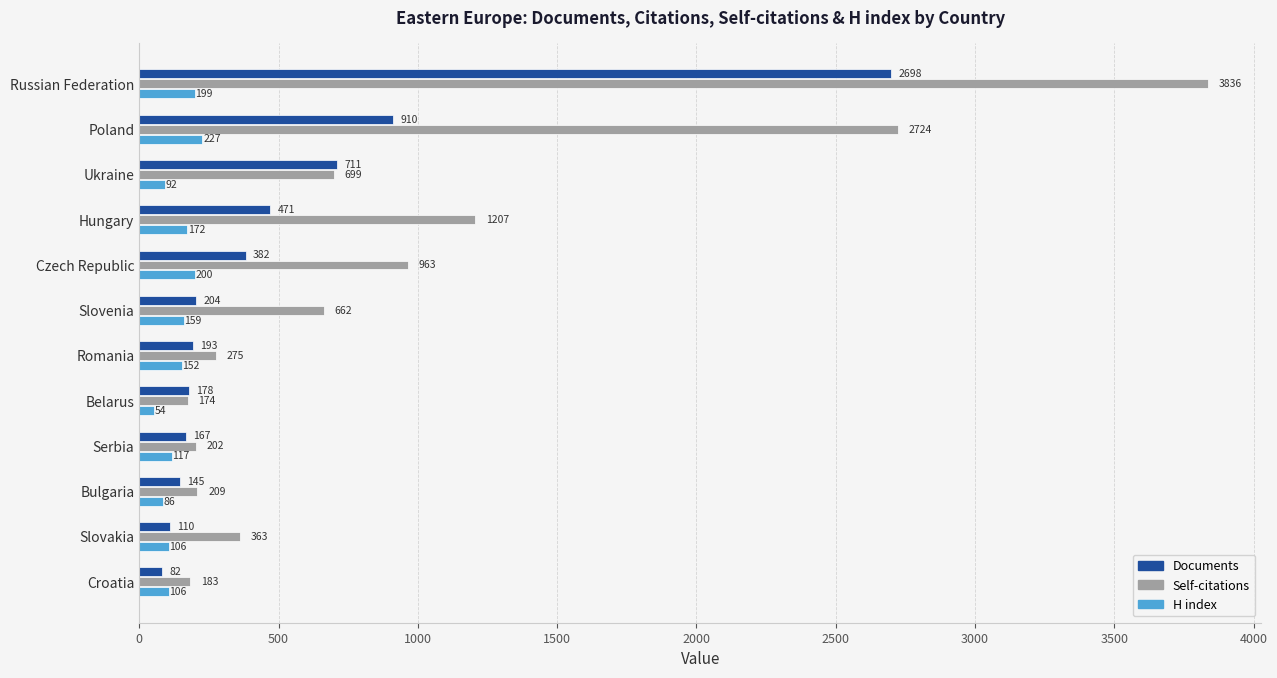

Which series has the widest spread of values?

Self-citations